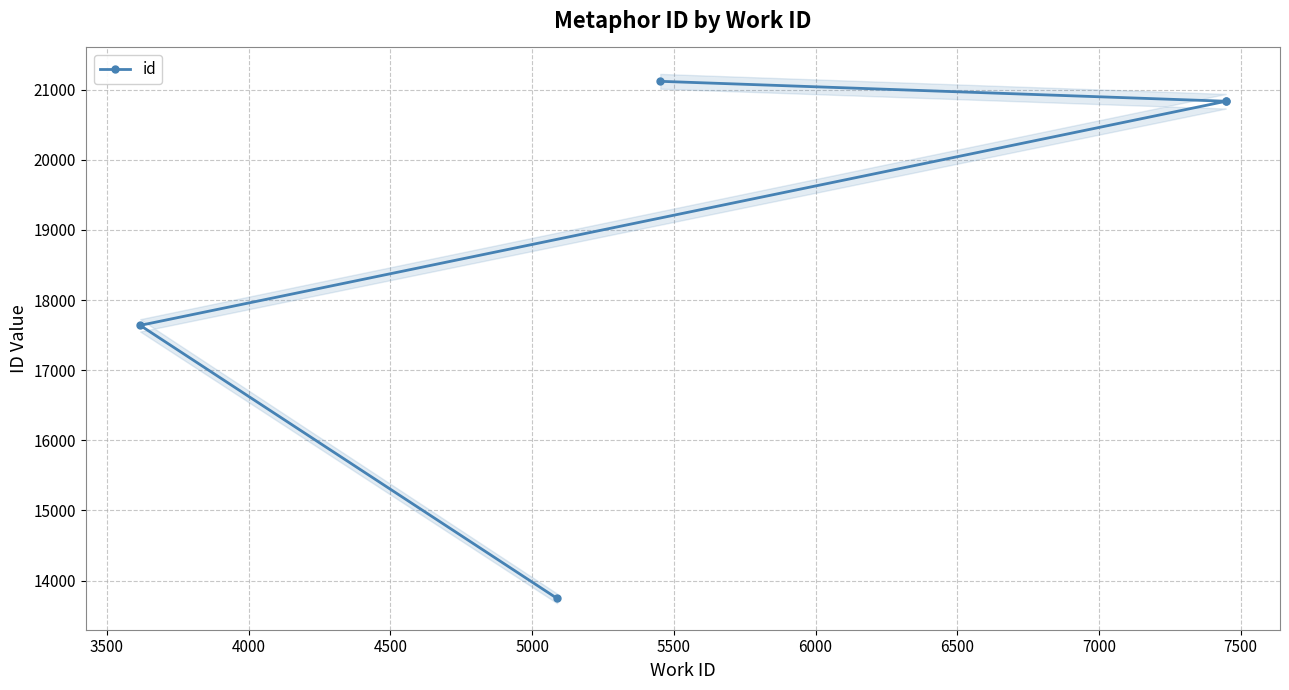

What is the maximum value shown in the chart?

21120